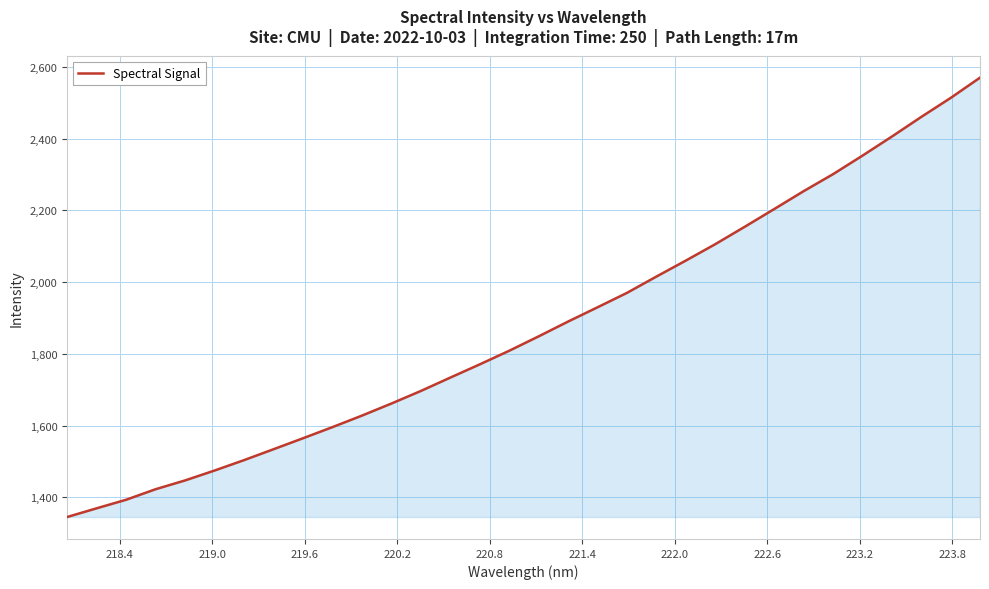

What is the difference between the maximum and minimum values?

1225.1